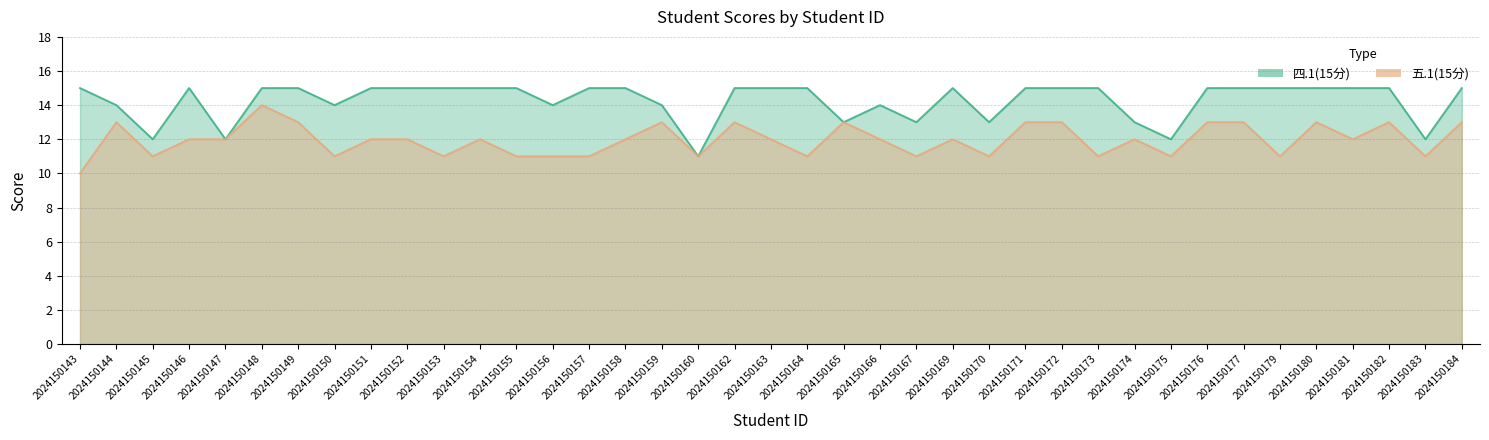

How many lines are shown in the chart?

2